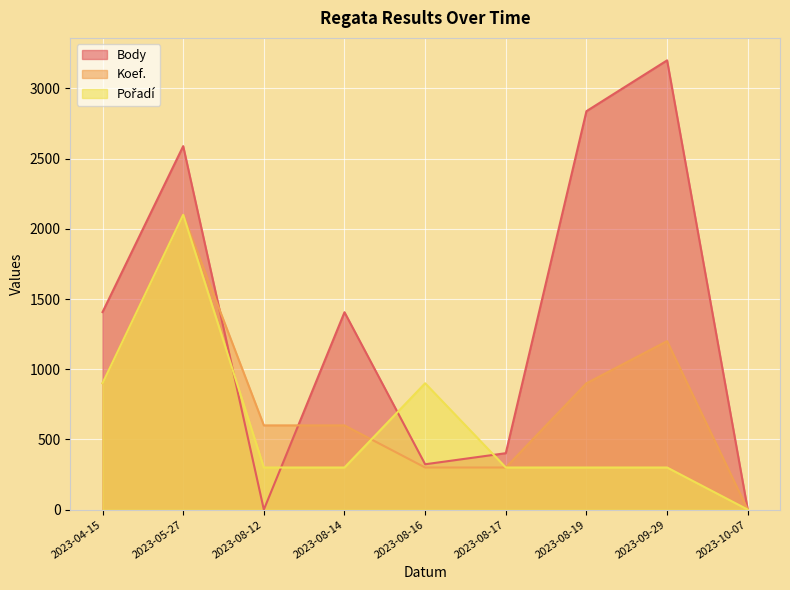

At which category is the sum across all series the highest?

2023-05-27